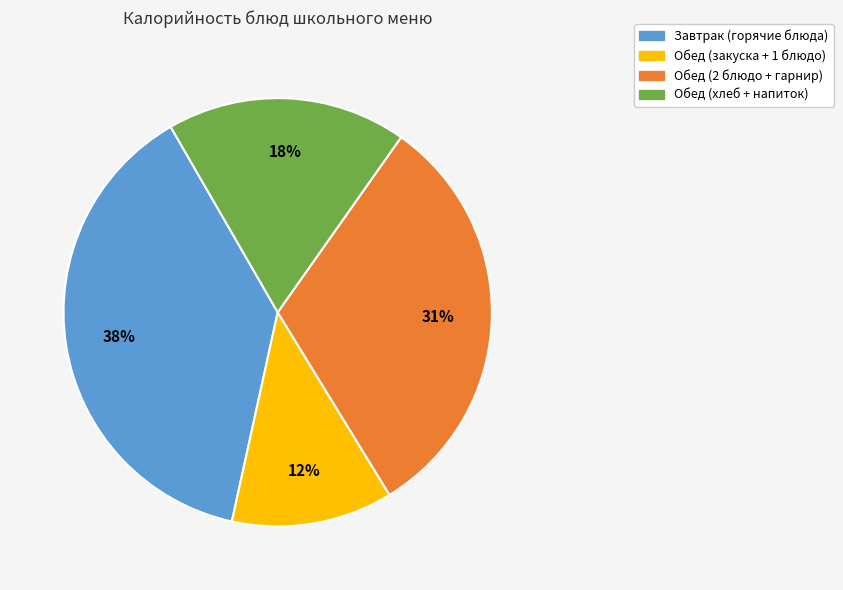

Is there any slice that represents more than half of the pie?

No